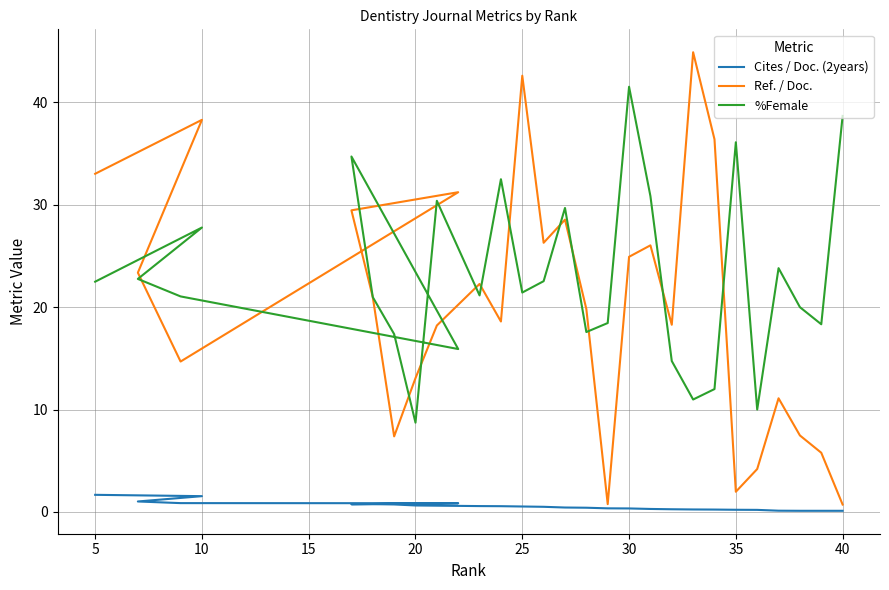

The Ref. / Doc. series shows 31.4 at 15. True or false?

False